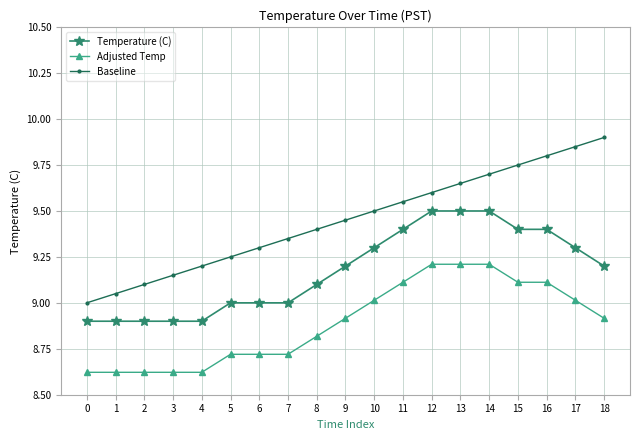

True or false: Baseline and Adjusted Temp intersect in this chart.

False